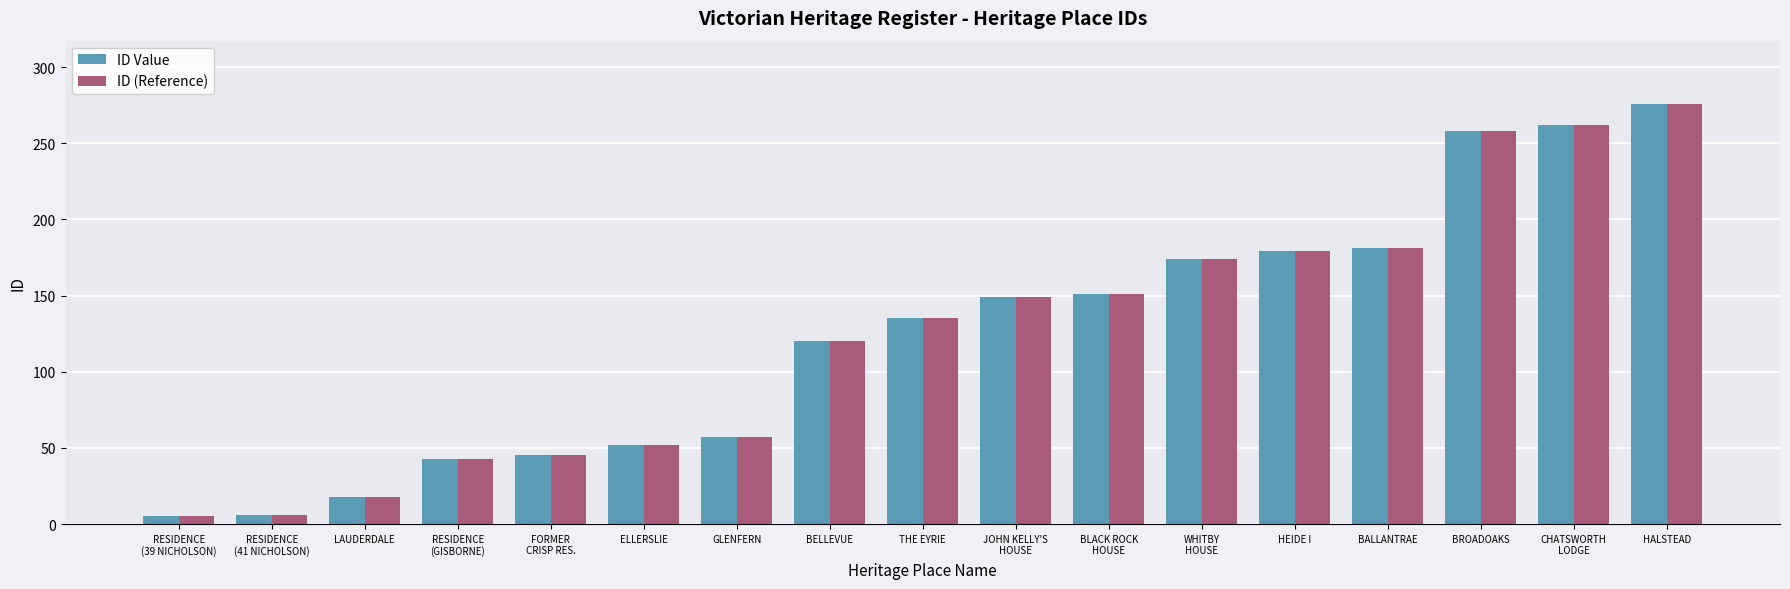

What is the sum of all ID (Reference) values?

2111